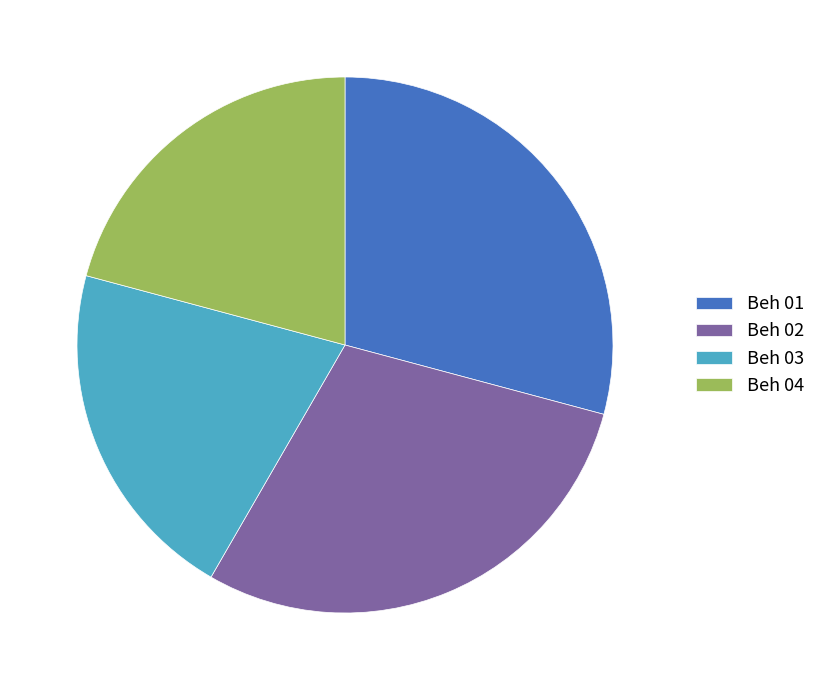

Between Beh 03 and Beh 02, which is larger?

Beh 02